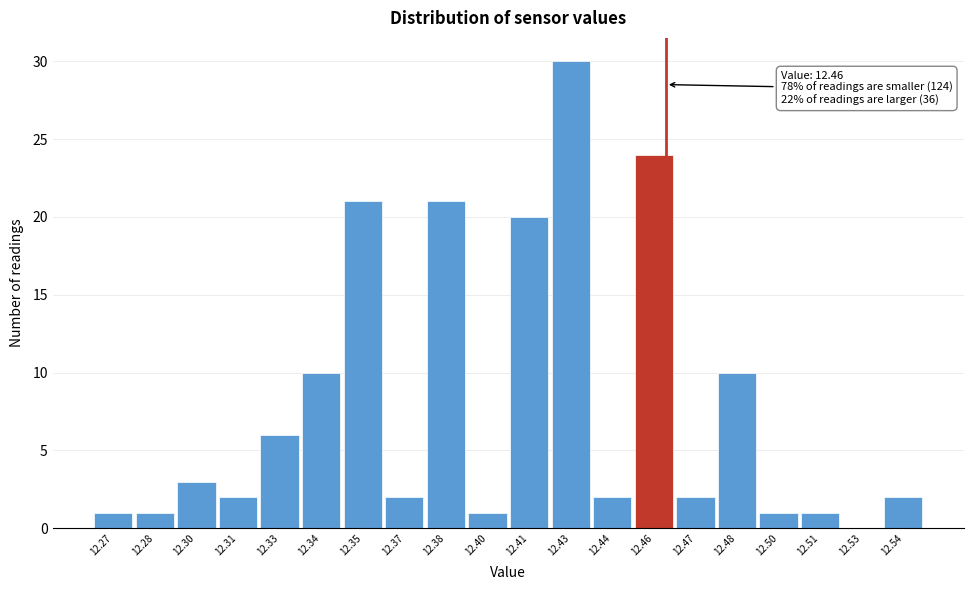

Reading left to right, transcribe all the data shown in this chart.

12.27=1	12.28=1	12.30=3	12.31=2	12.33=6	12.34=10	12.35=21	12.37=2	12.38=21	12.40=1	12.41=20	12.43=30	12.44=2	12.46=24	12.47=2	12.48=10	12.50=1	12.51=1	12.53=0	12.54=2